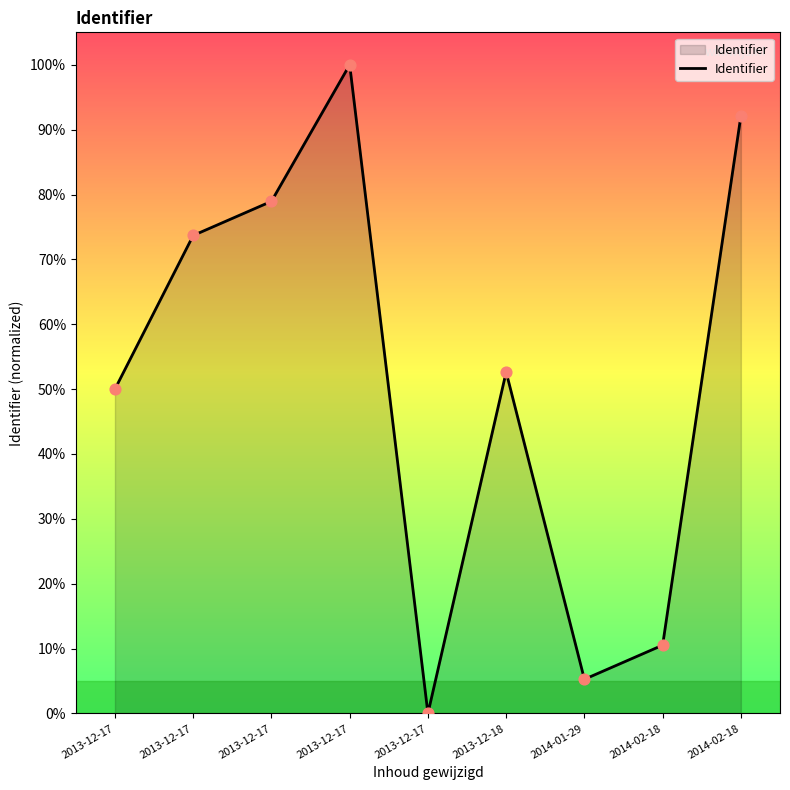

What is the change in value from 2013-12-17 to 2013-12-18?

+52.6